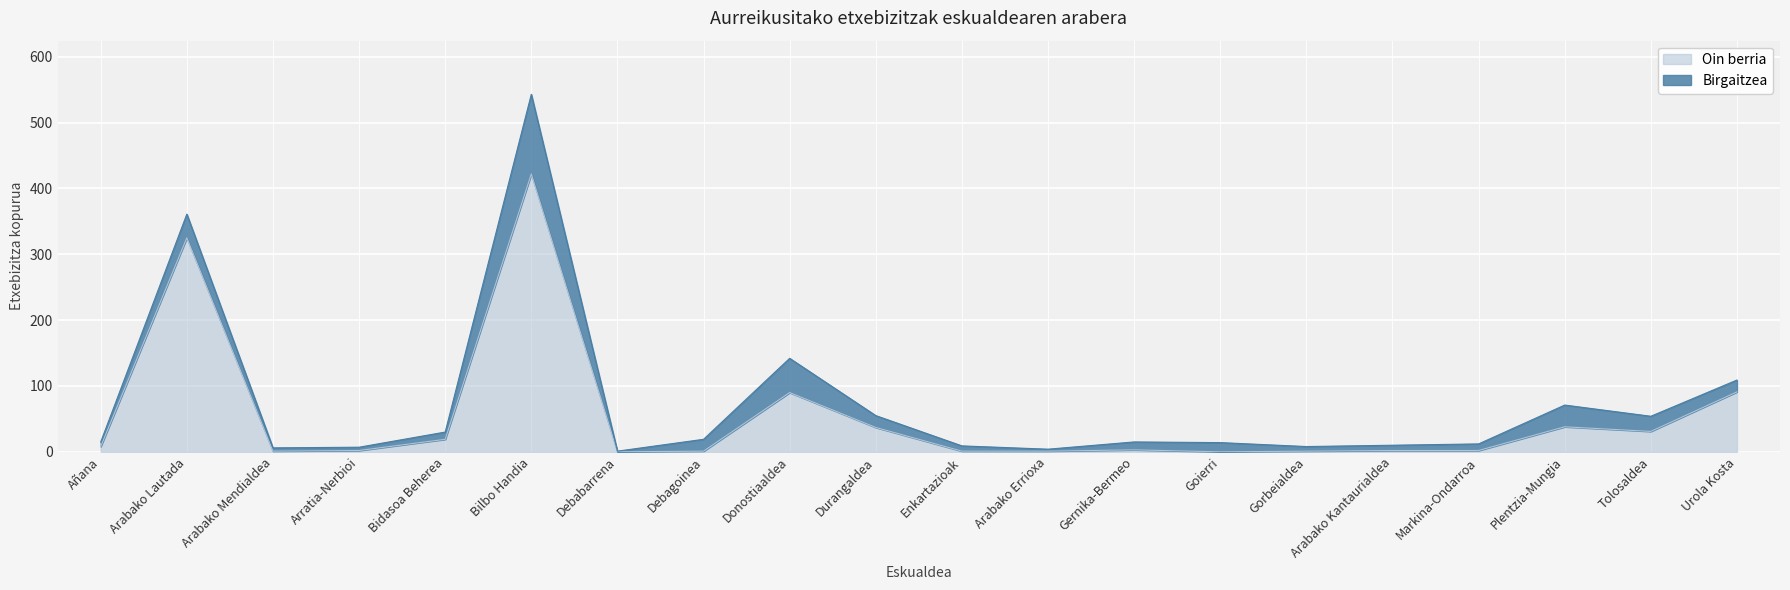

List the labels in order of value, smallest first.

Debabarrena, Goierri, Arabako Mendialdea, Debagoinea, Enkartazioak, Arabako Errioxa, Gorbeialdea, Arratia-Nerbioi, Arabako Kantaurialdea, Markina-Ondarroa, Gernika-Bermeo, Añana, Bidasoa Beherea, Tolosaldea, Durangaldea, Plentzia-Mungia, Donostiaaldea, Urola Kosta, Arabako Lautada, Bilbo Handia